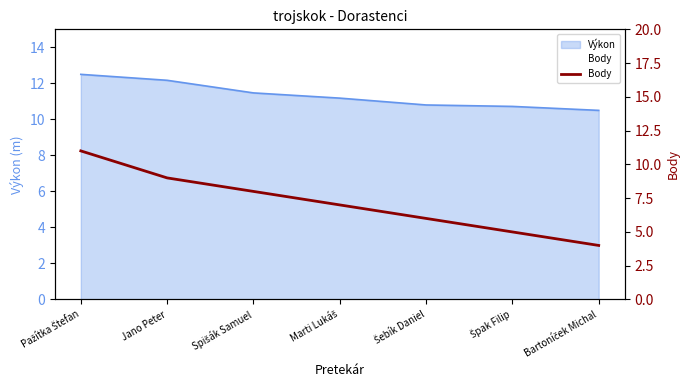

The chart shows a value of 13 at Spišák Samuel. True or false?

False